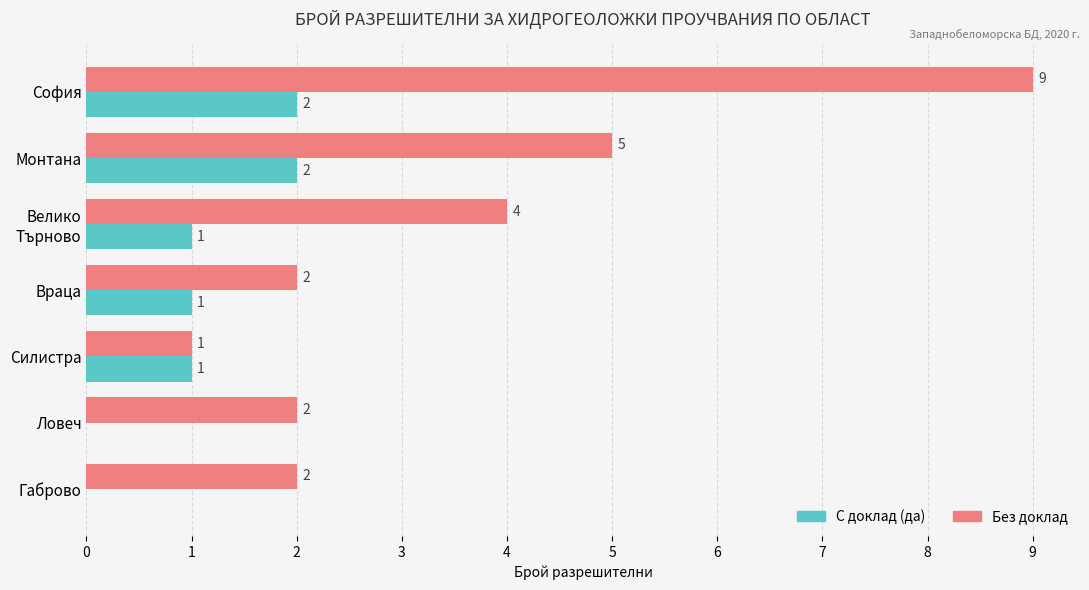

What is the sum of the Без доклад values at София and Силистра?

10